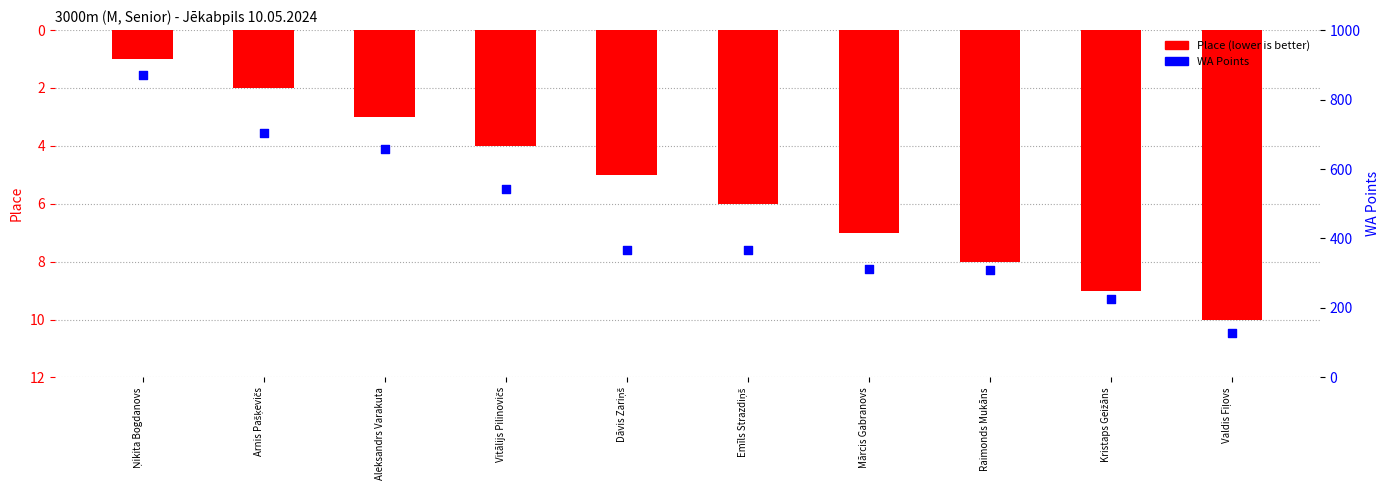

Which series has the largest total across all categories?

WA Points